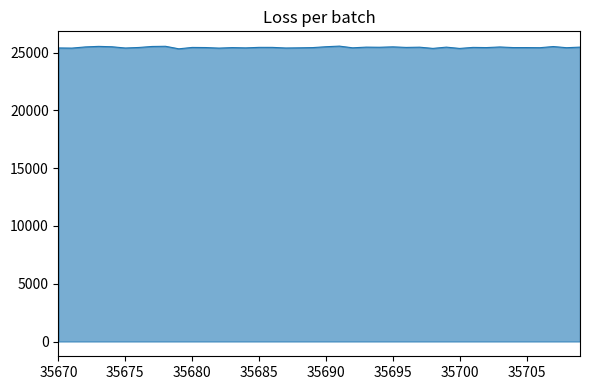

What is the maximum value shown in the chart?

25556